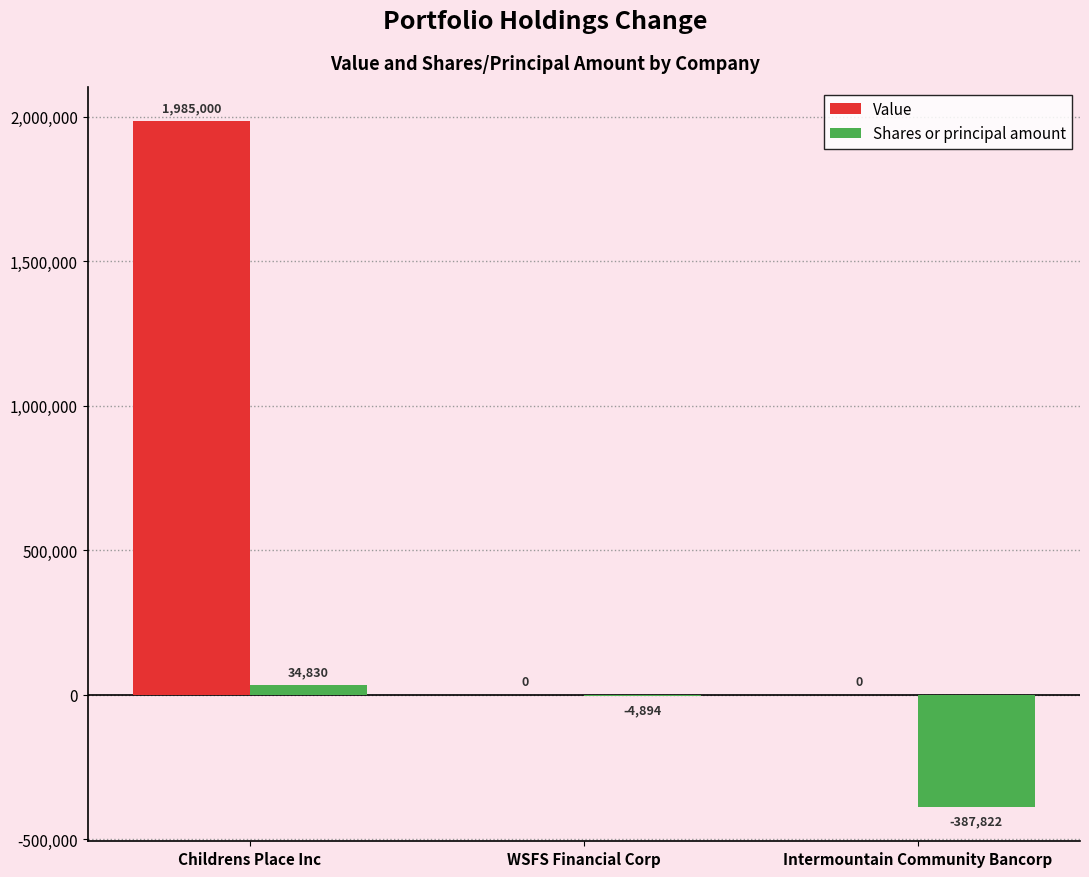

Are the bars grouped side by side (vs. stacked)?

Yes